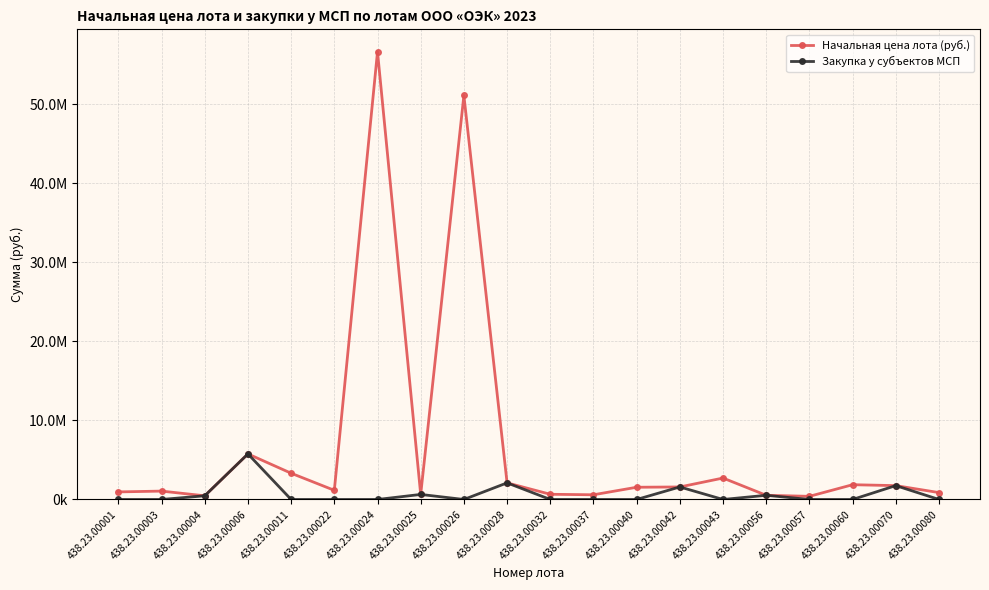

Between 438.23.00006 and 438.23.00080, which series saw the biggest shift?

Закупка у субъектов МСП